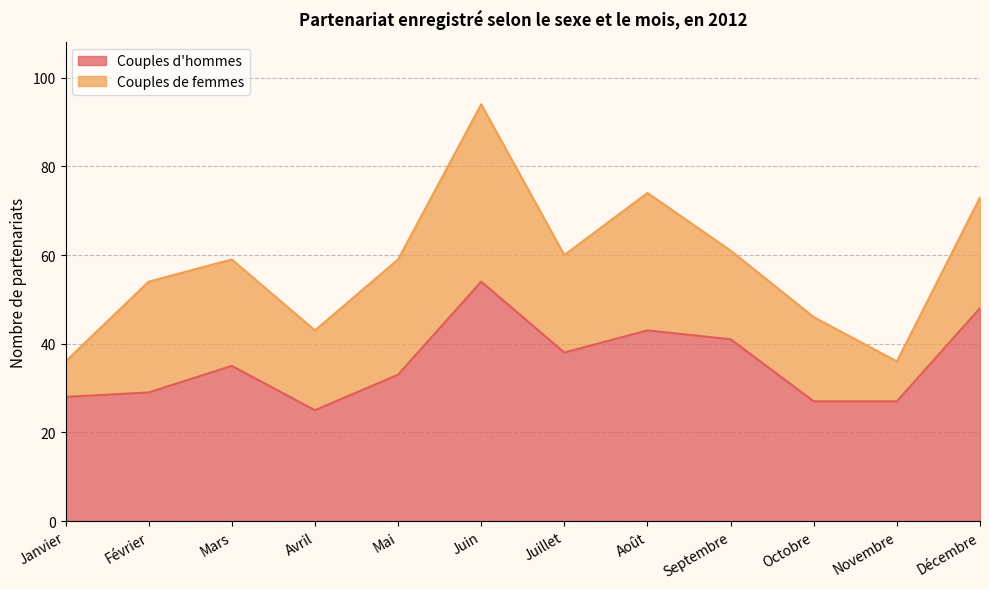

Between Septembre and Avril, which is larger?

Septembre